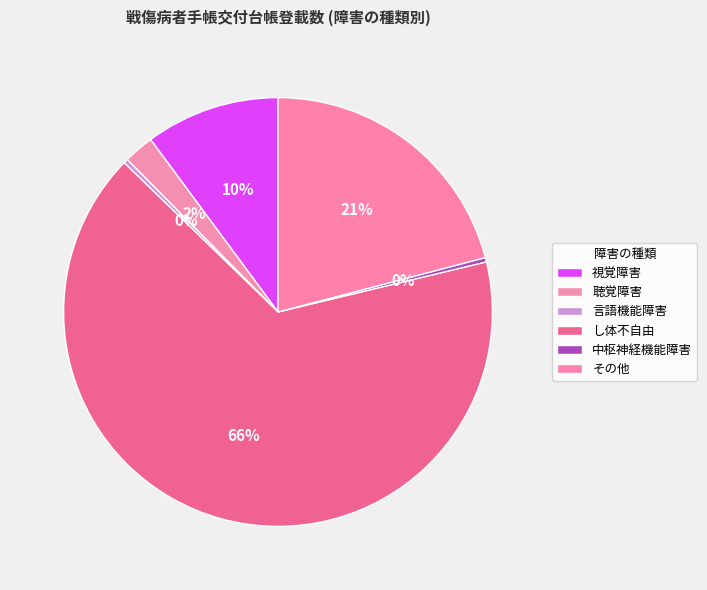

Combined, what portion of the pie is 視覚障害 and その他?

31.0%